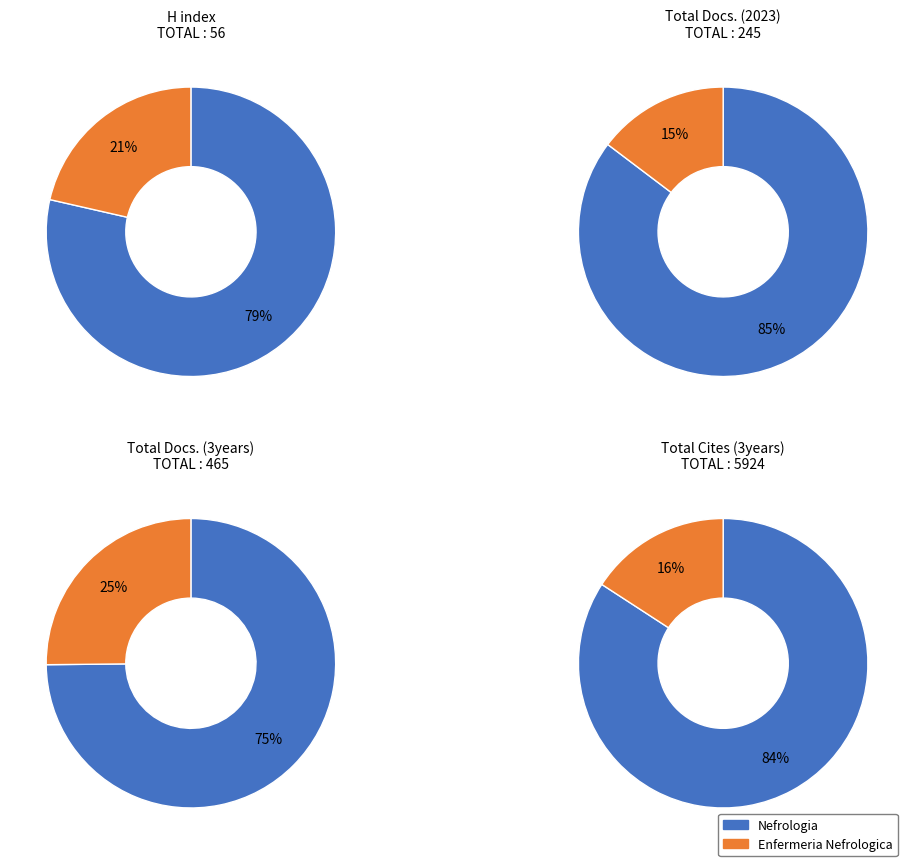

What is the smallest slice in the pie chart?

Enfermeria Nefrologica